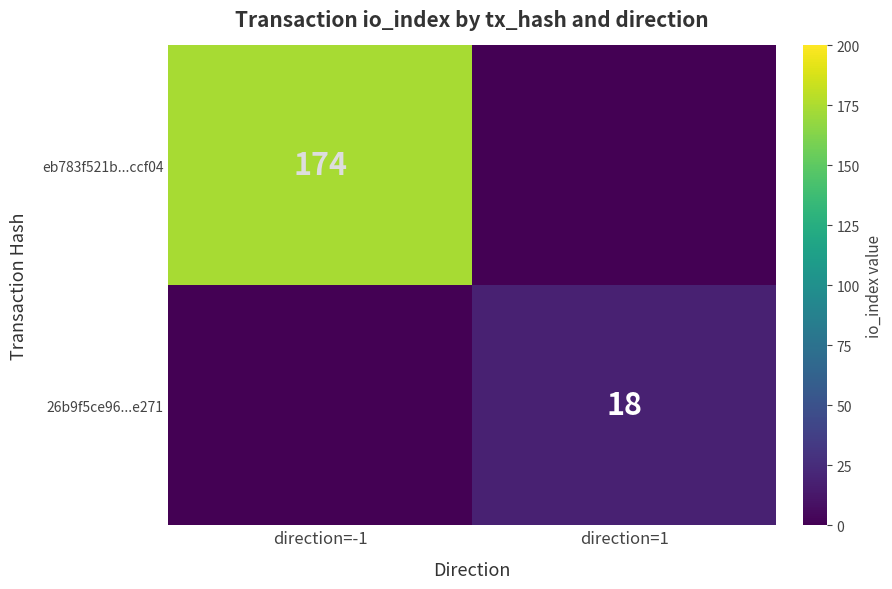

At how many categories does at least one series exceed 67?

1